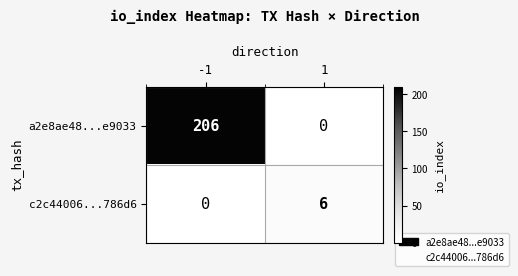

List the series in order of their overall mean, highest first.

a2e8ae48...e9033, c2c44006...786d6